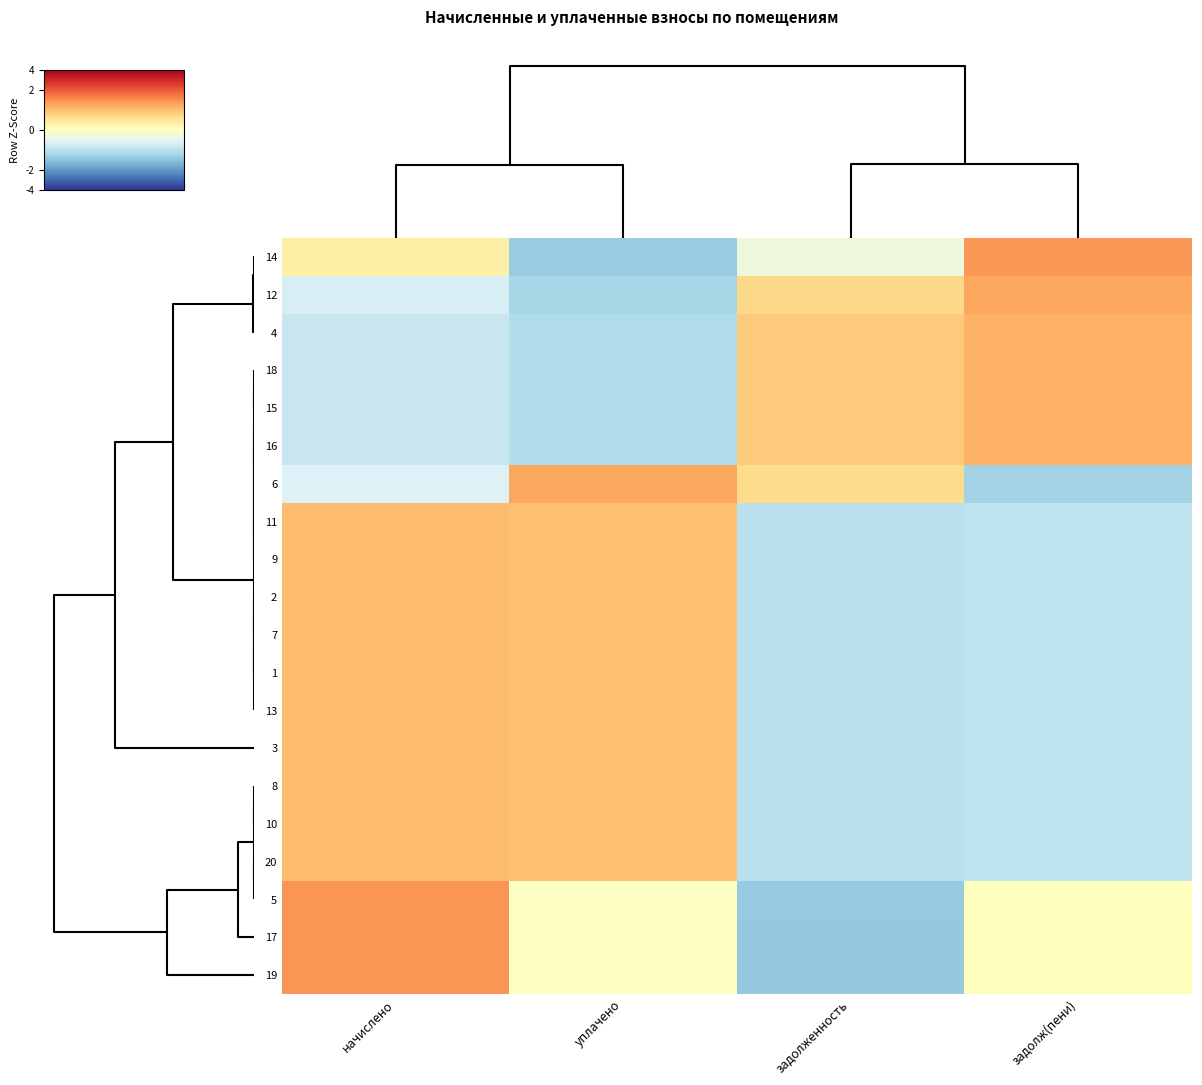

Which category has the lowest value across all series?

задолженность